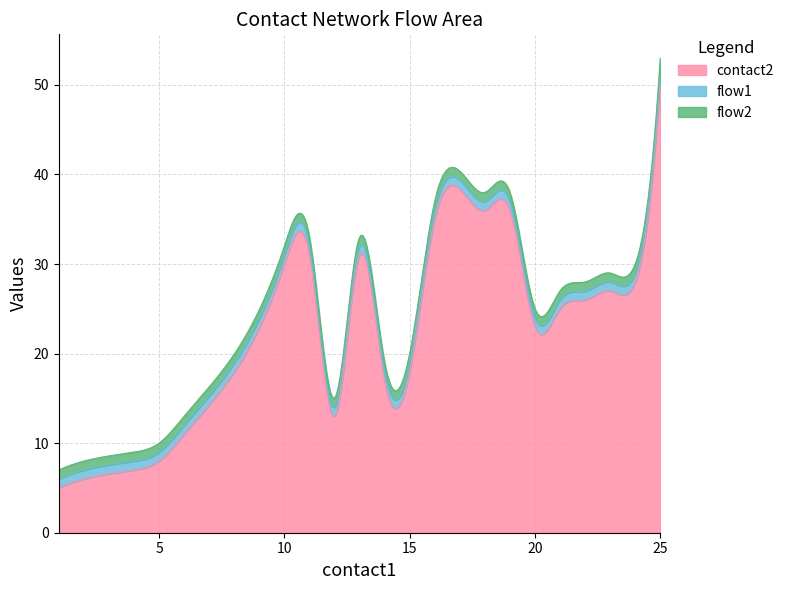

What is the difference between the second highest and minimum values in the contact2 series?

42.7